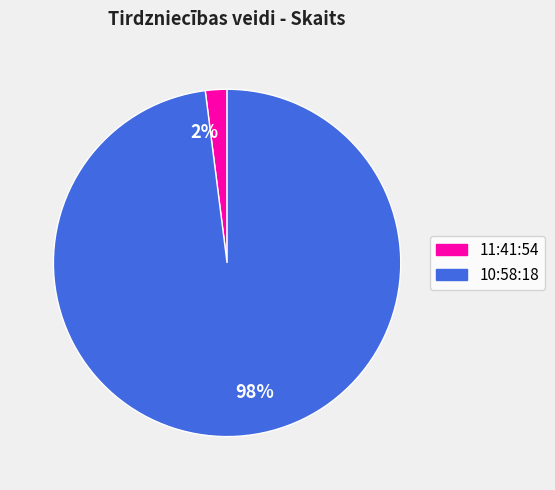

Between 10:58:18 and 11:41:54, which is larger?

10:58:18